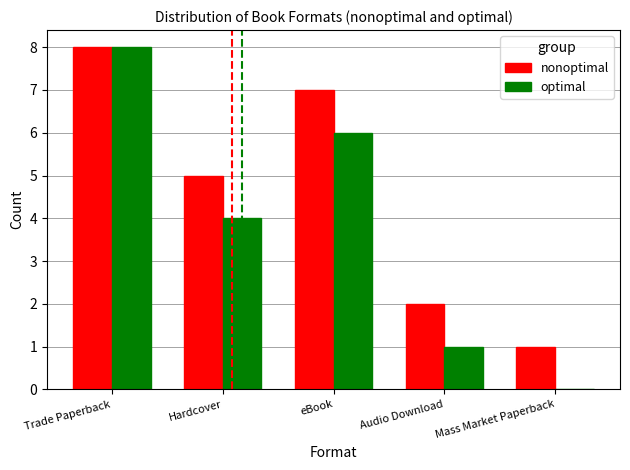

What is the average value of the nonoptimal series?

5